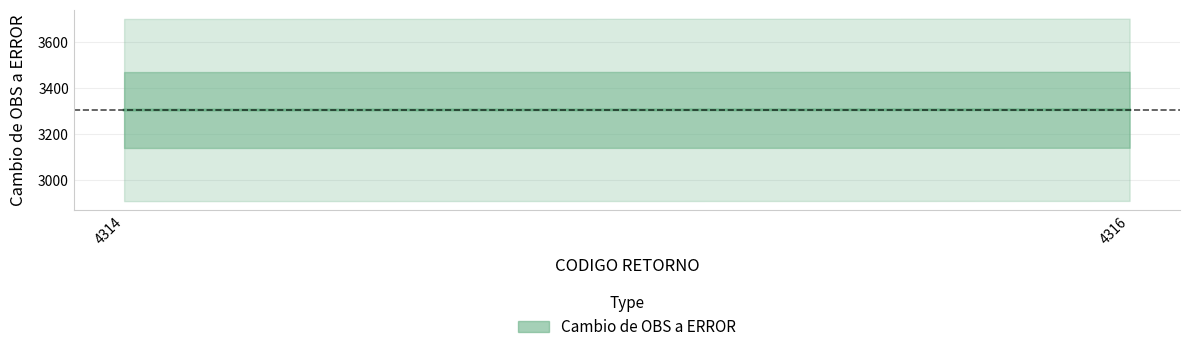

Where is the data nearest to the value 3303?

4314